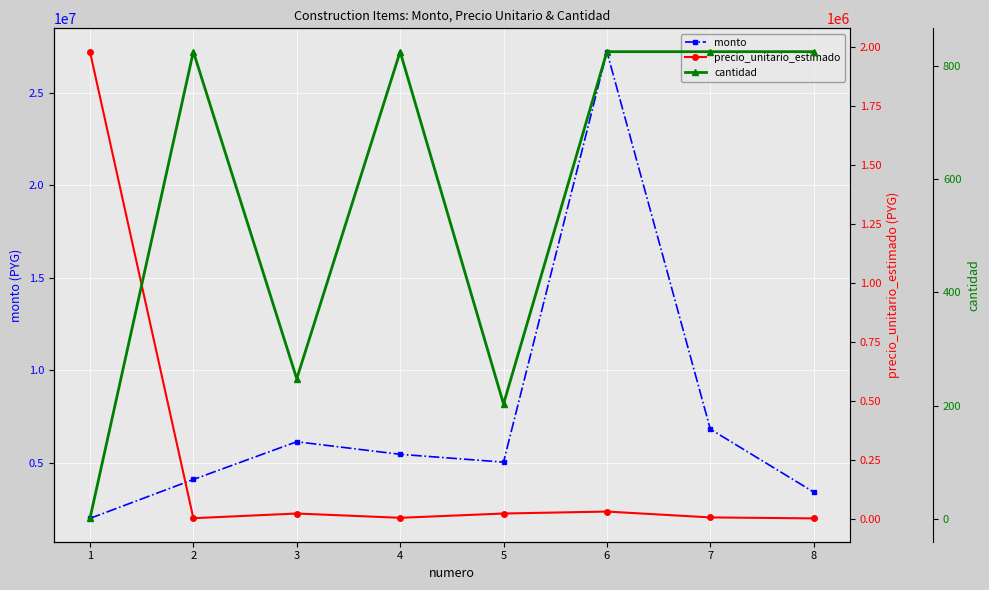

Reading left to right, extract all data points from this chart.

monto: 1979908.0	4084690.5	6127110.0	5446254.0	5024250.0	27231270.0	6807817.5	3403908.8
precio_unitario_estimado: 1979908.0	4950.0	24750.0	6600.0	24750.0	33000.0	8250.0	4125.0
cantidad: 1.0	825.2	247.6	825.2	203.0	825.2	825.2	825.2